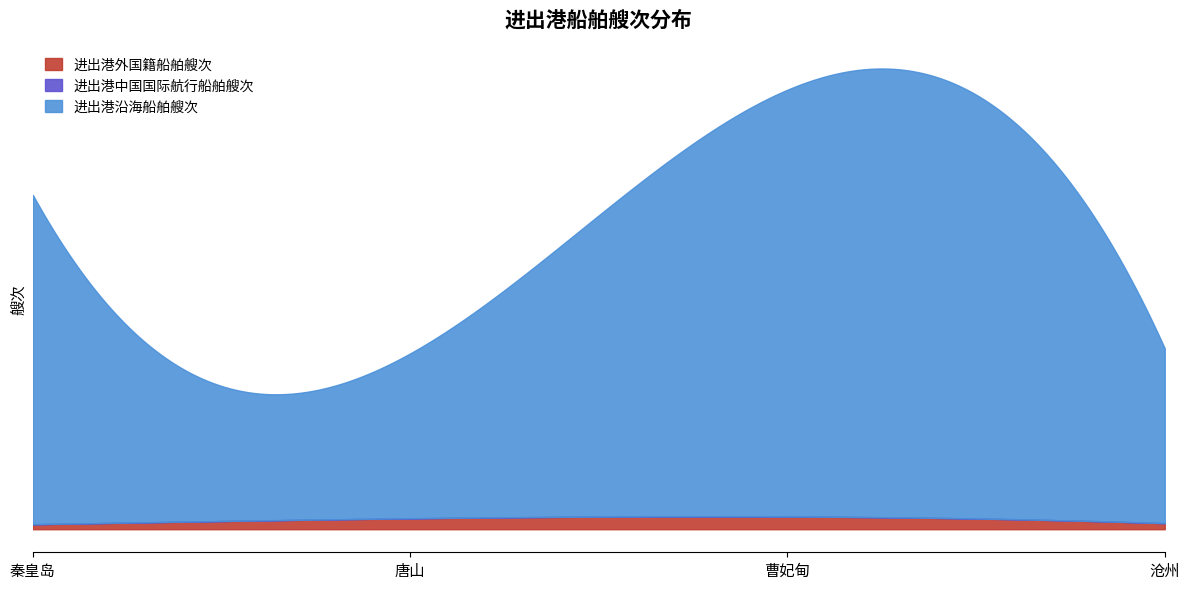

What is the label of the 2nd point from the left?

唐山